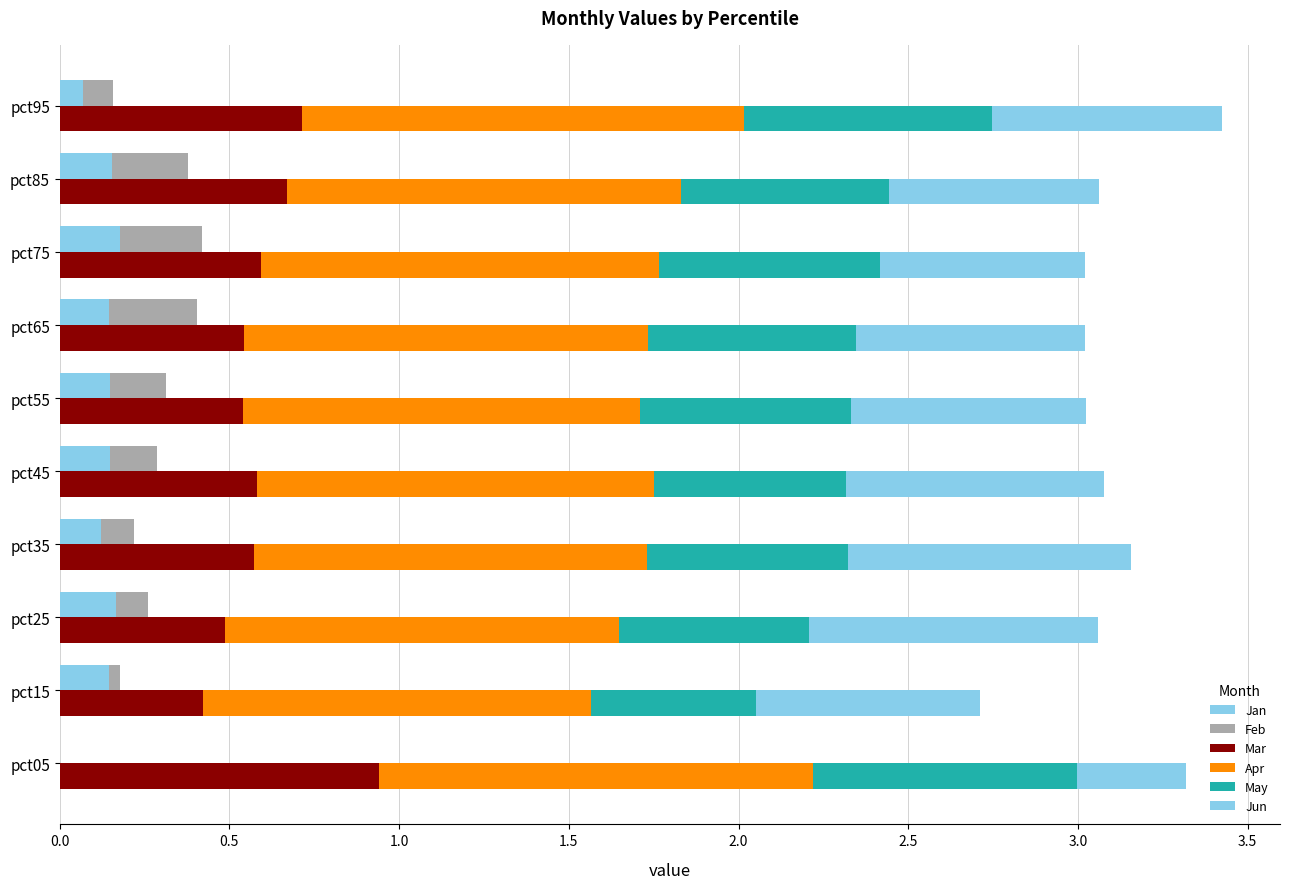

What is the sum of all Mar values?

6.1